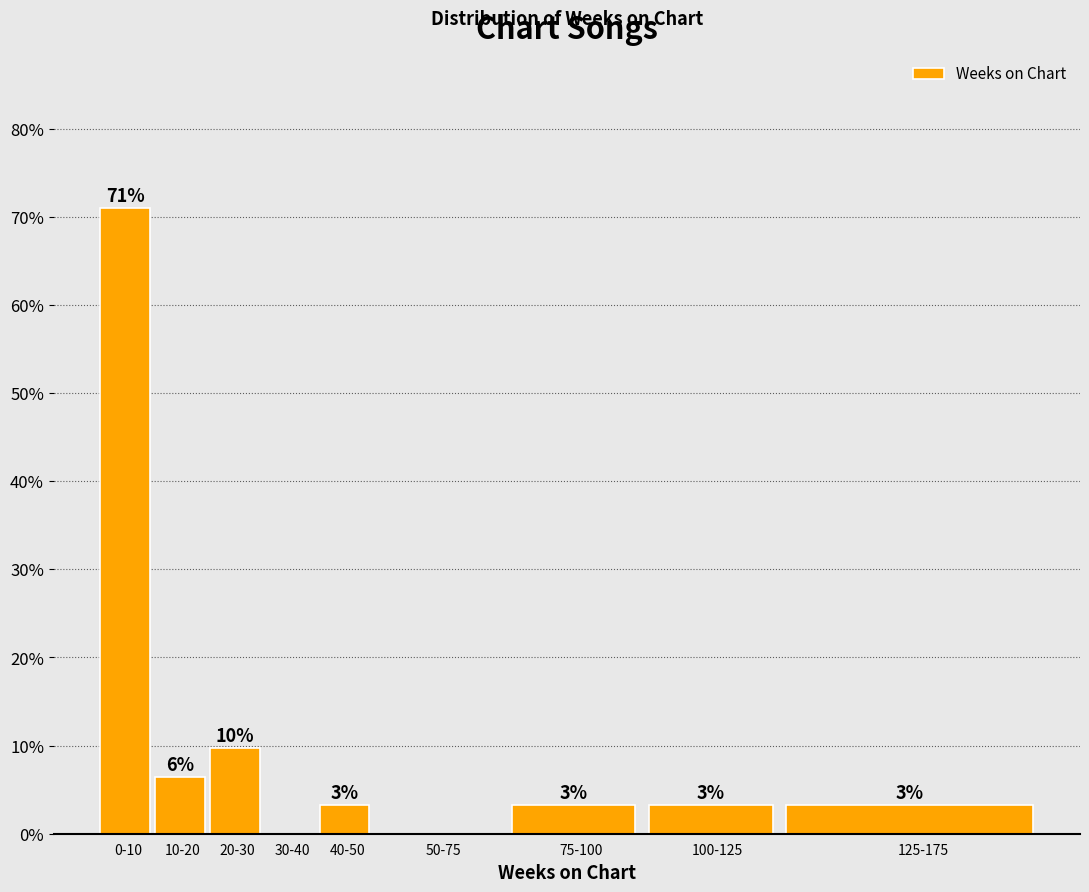

Are the bars horizontal?

No